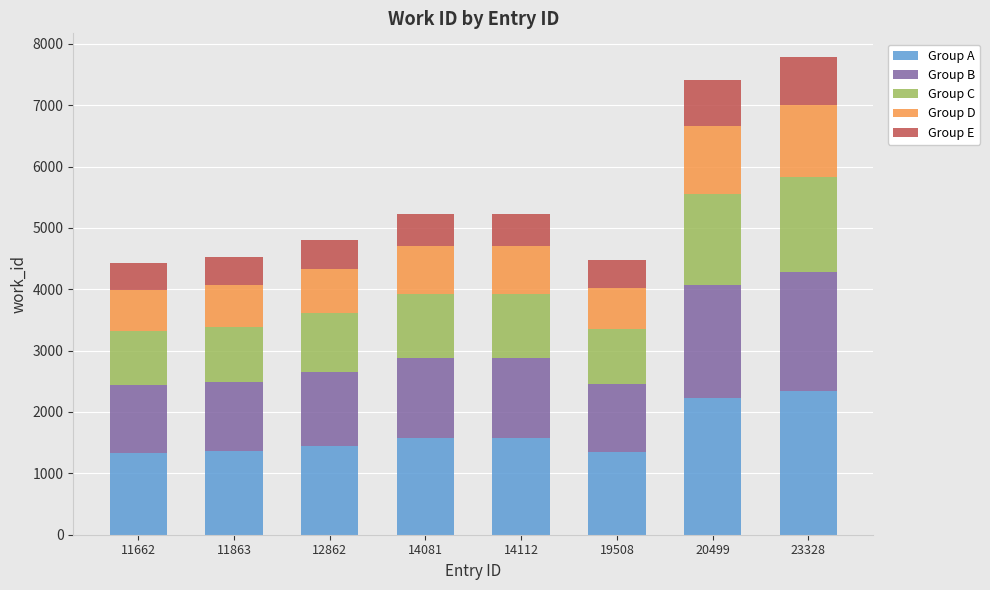

What is the highest value of the Group A series?

2334.6